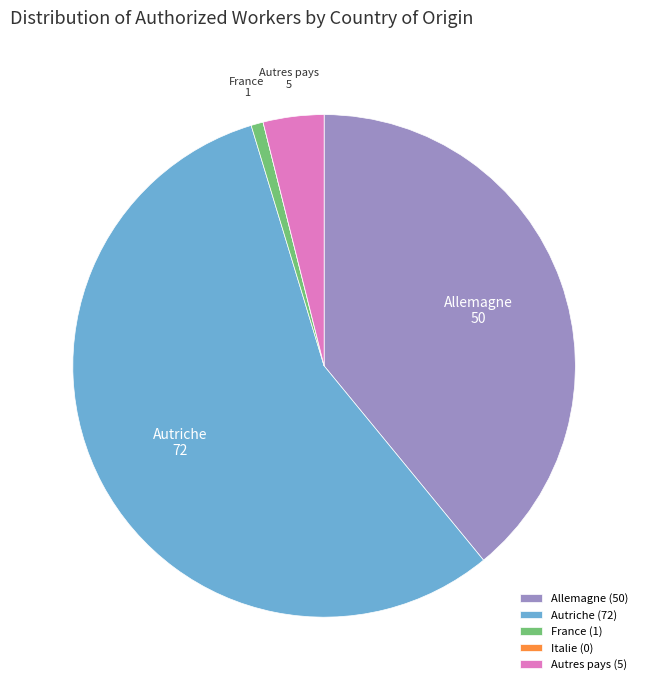

Does Autriche (72) account for over 50% of the chart?

Yes